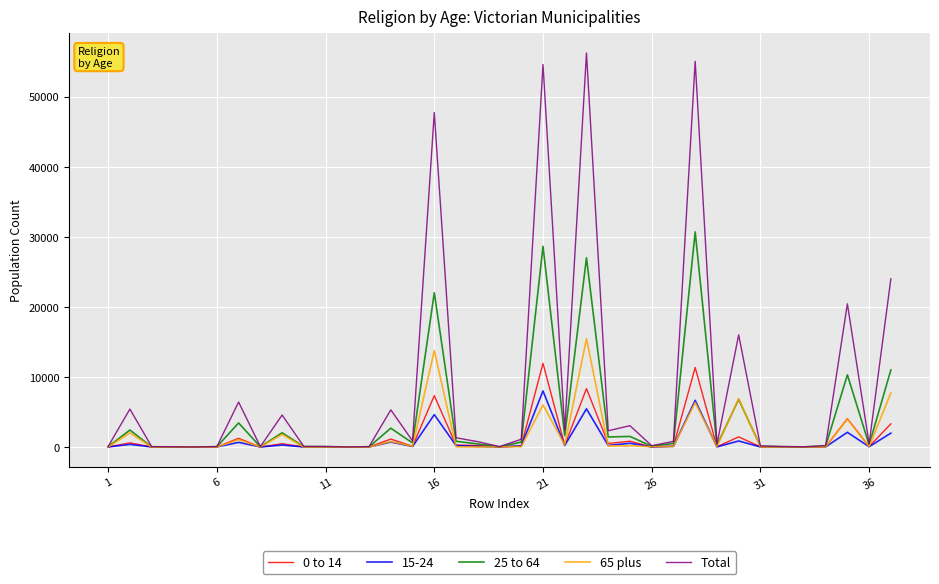

List the series in order of their peak value, highest first.

Total, 25 to 64, 65 plus, 0 to 14, 15-24